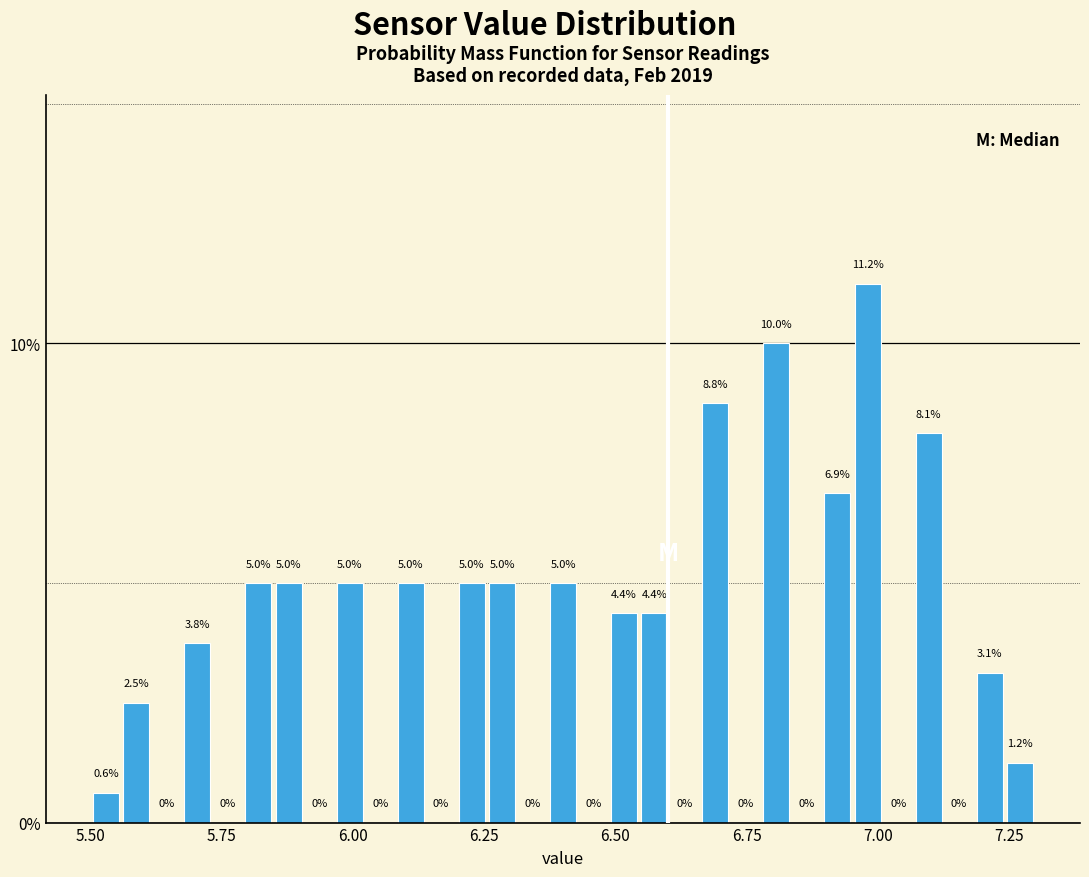

Around what value on the x-axis is the tallest bar? Give the approximate position of its centre, as read against the axis.

7.00